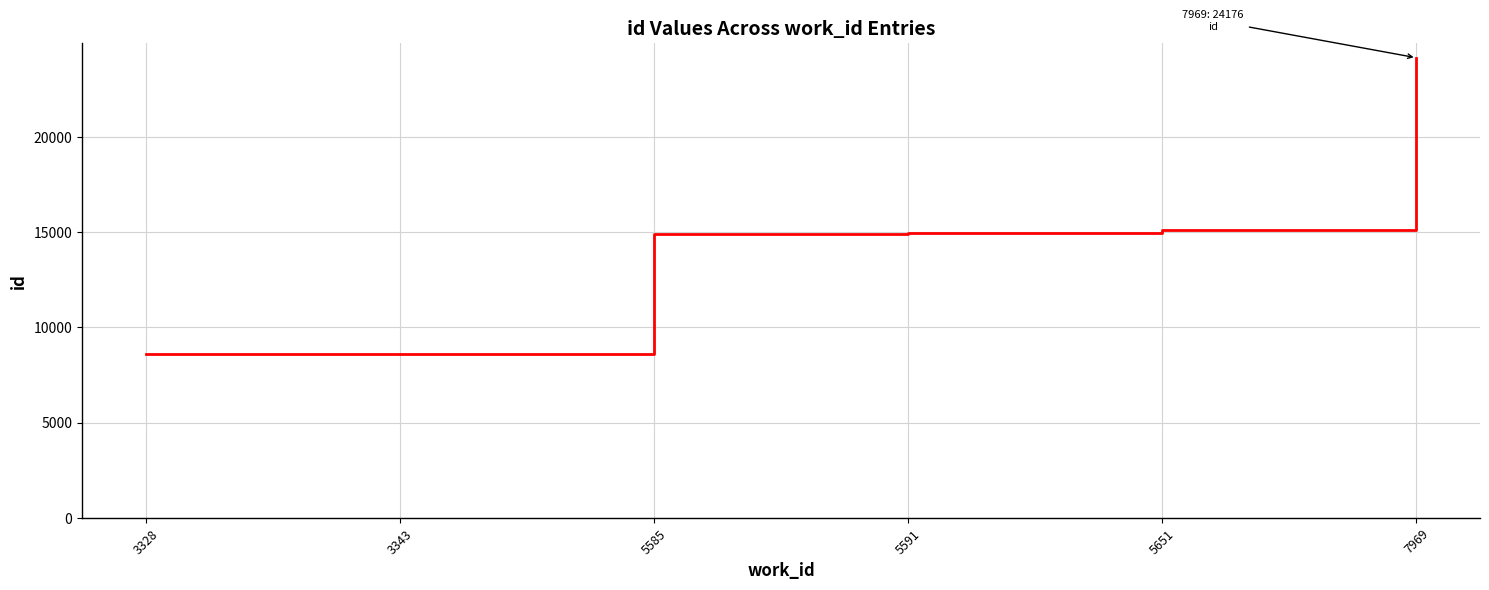

What is the minimum value shown in the chart?

8598